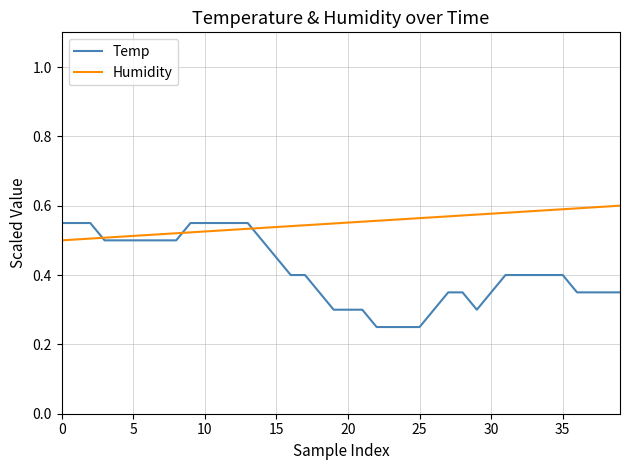

Rank the series by their average value, from lowest to highest.

Temp, Humidity